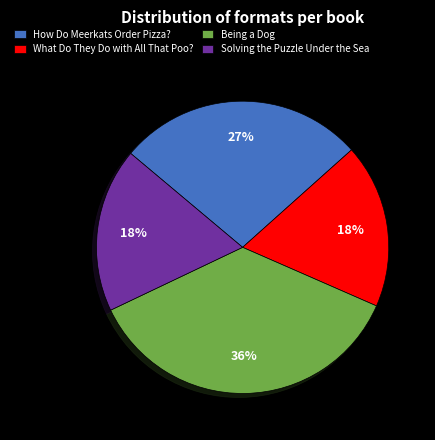

Which category has the biggest portion of the pie?

Being a Dog